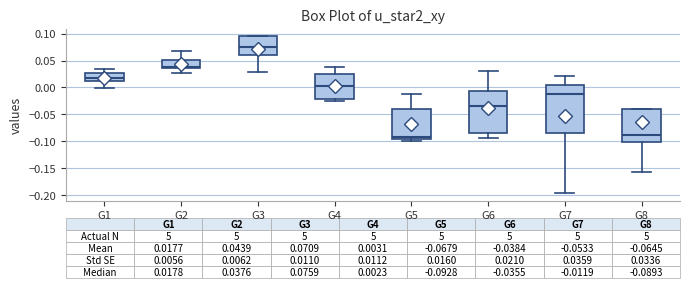

Comparing the boxes themselves (not the whiskers), which one is the tallest?

G7